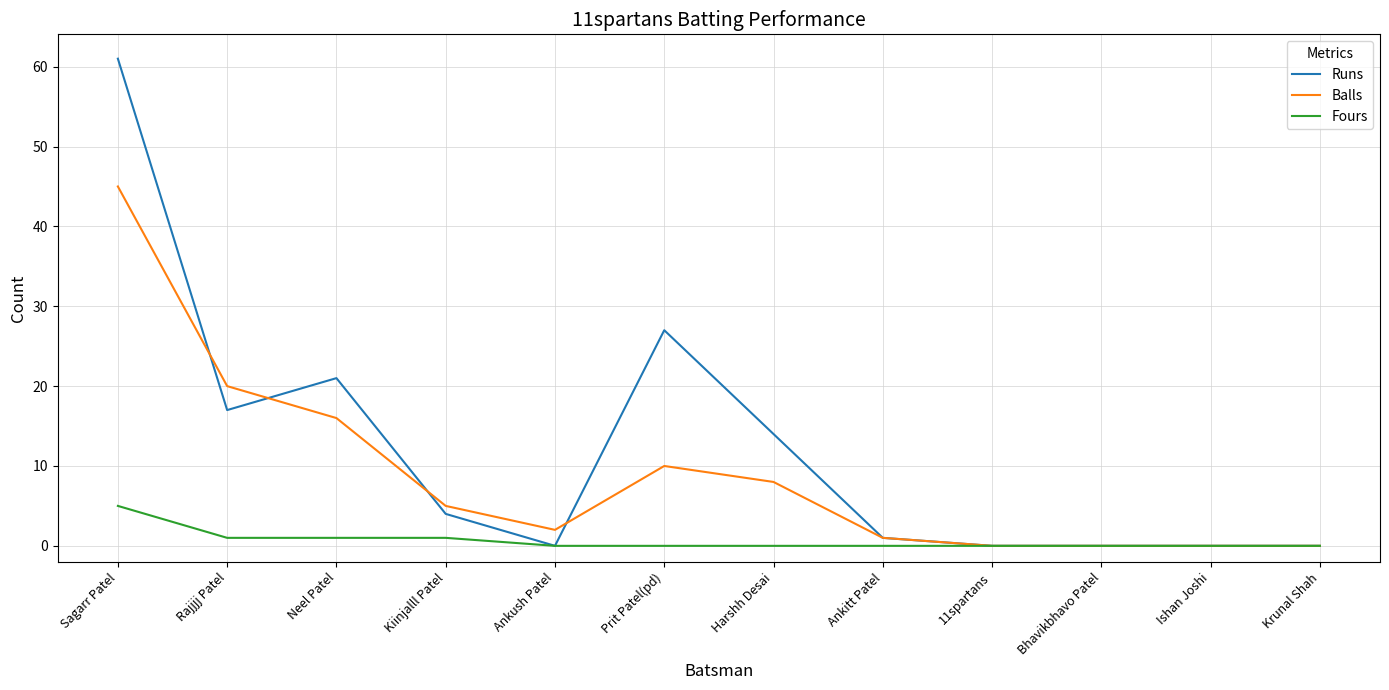

Reading left to right, list all the values displayed in this chart.

Runs: 61	17	21	4	0	27	14	1	0	0	0	0
Balls: 45	20	16	5	2	10	8	1	0	0	0	0
Fours: 5	1	1	1	0	0	0	0	0	0	0	0